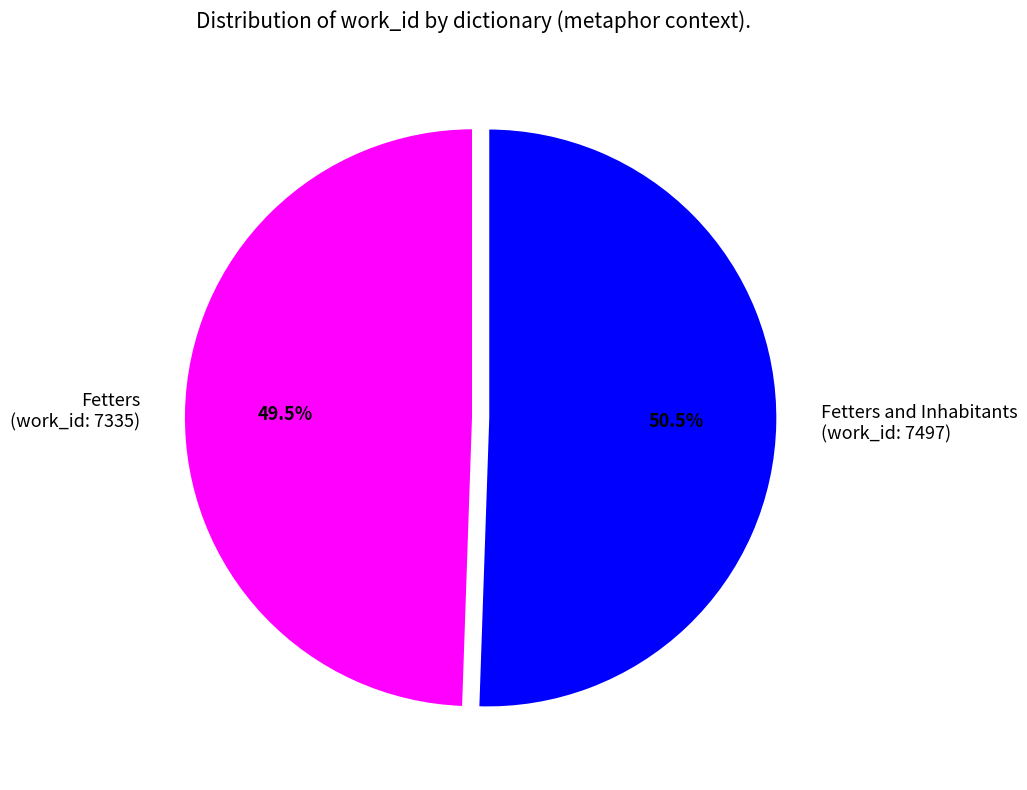

Is there a majority slice in this chart?

Yes